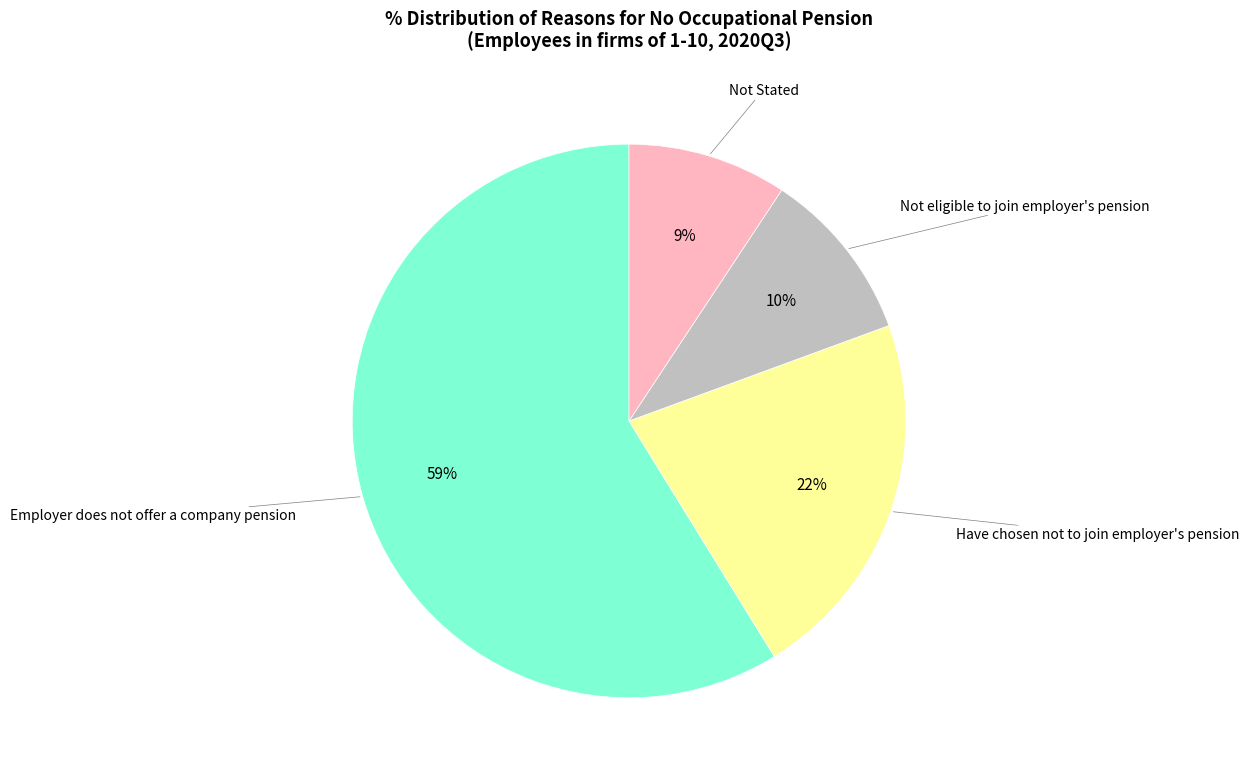

Rank the categories by value from highest to lowest.

Employer does not offer a company pension, Have chosen not to join employer's pension, Not eligible to join employer's pension, Not Stated